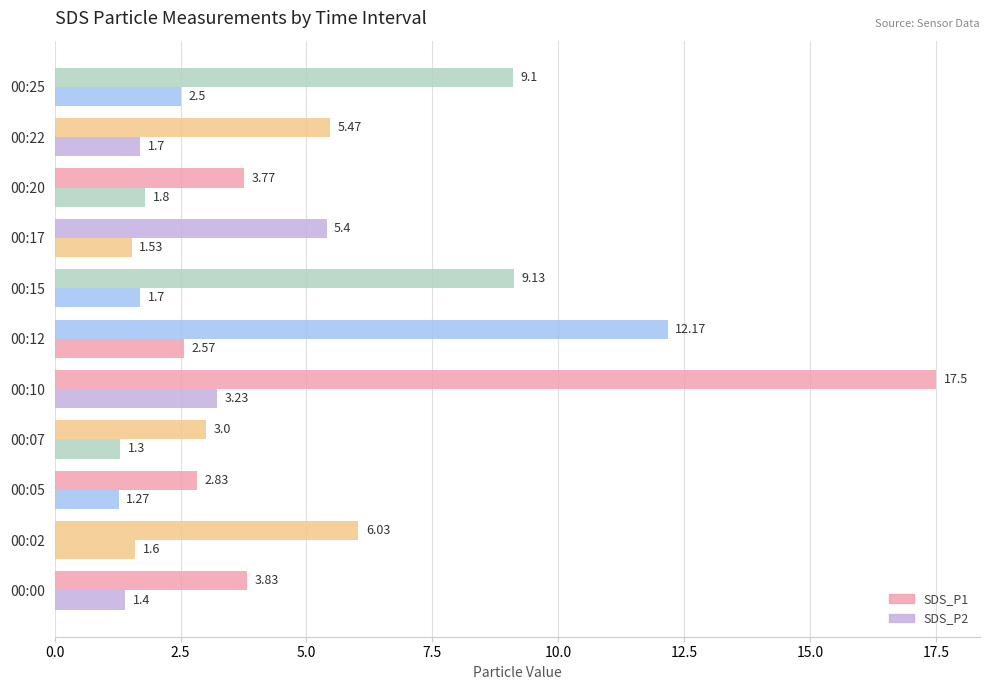

How many data points does each series have?

11